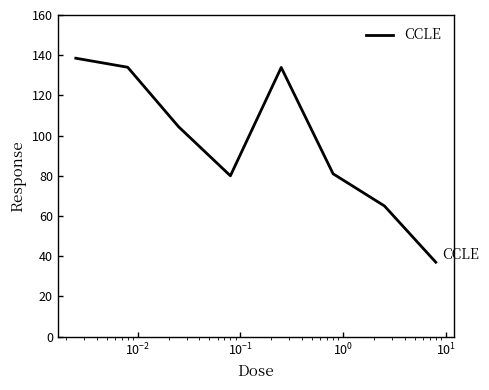

What is the smallest value displayed?

37.0